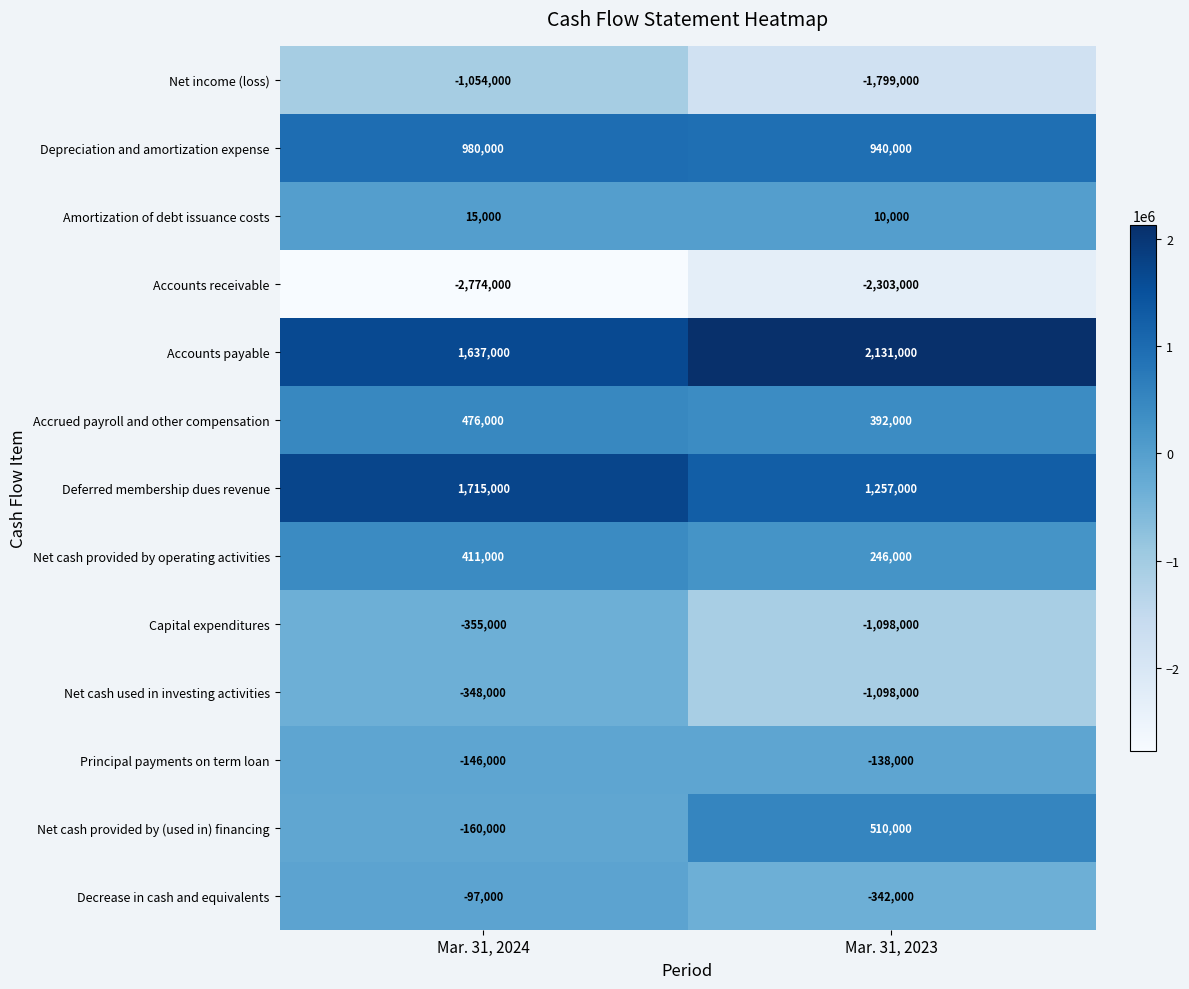

Is it true that Net cash provided by operating activities equals 411000 at Mar. 31, 2024?

True